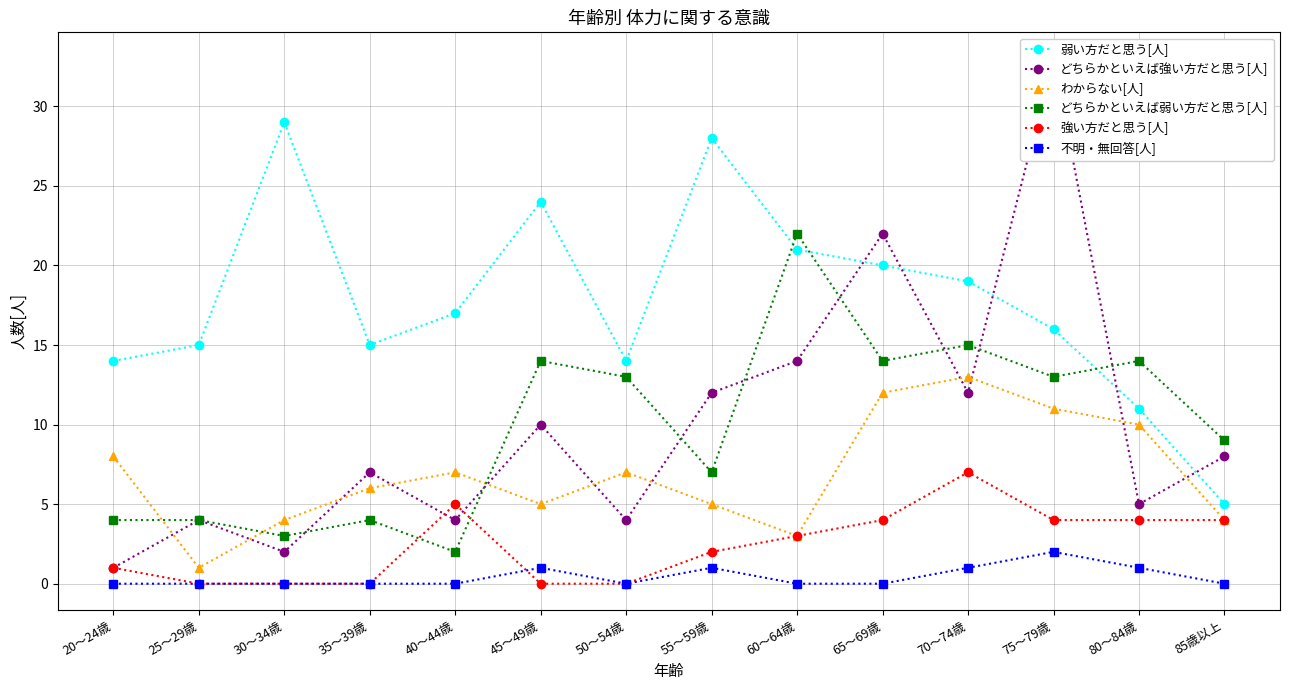

How many distinct data groups are displayed?

6